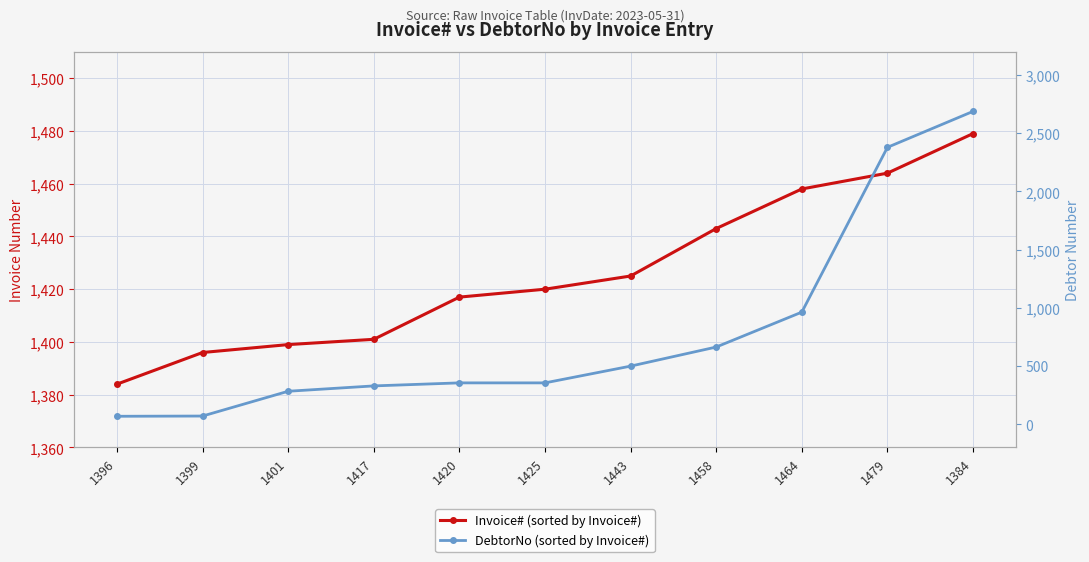

Reading left to right, extract all data points from this chart.

Invoice# (sorted by Invoice#): 1384	1396	1399	1401	1417	1420	1425	1443	1458	1464	1479
DebtorNo (sorted by Invoice#): 68	70	283	329	355	355	499	663	963	2379	2688